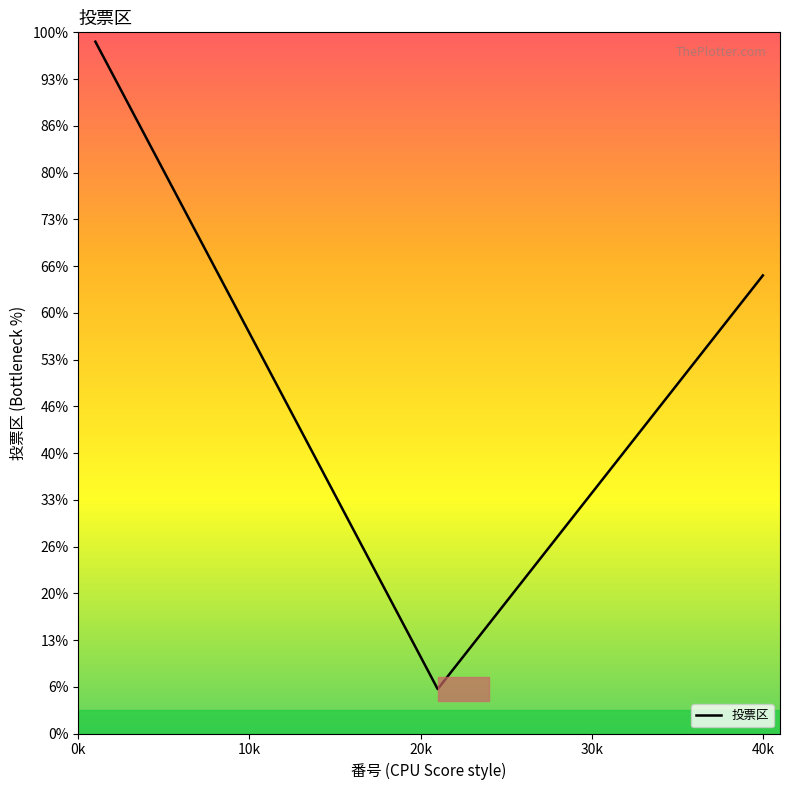

Does the chart have visible grid lines?

No